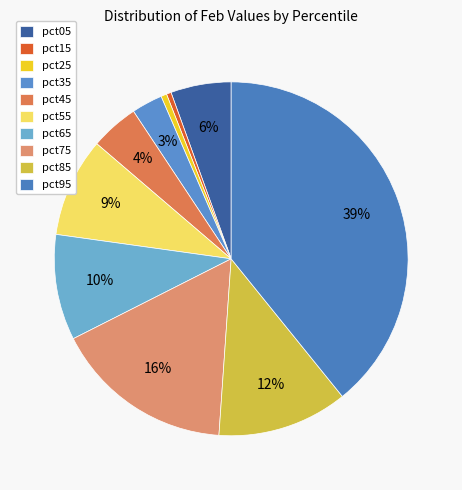

Which category has the biggest portion of the pie?

pct95